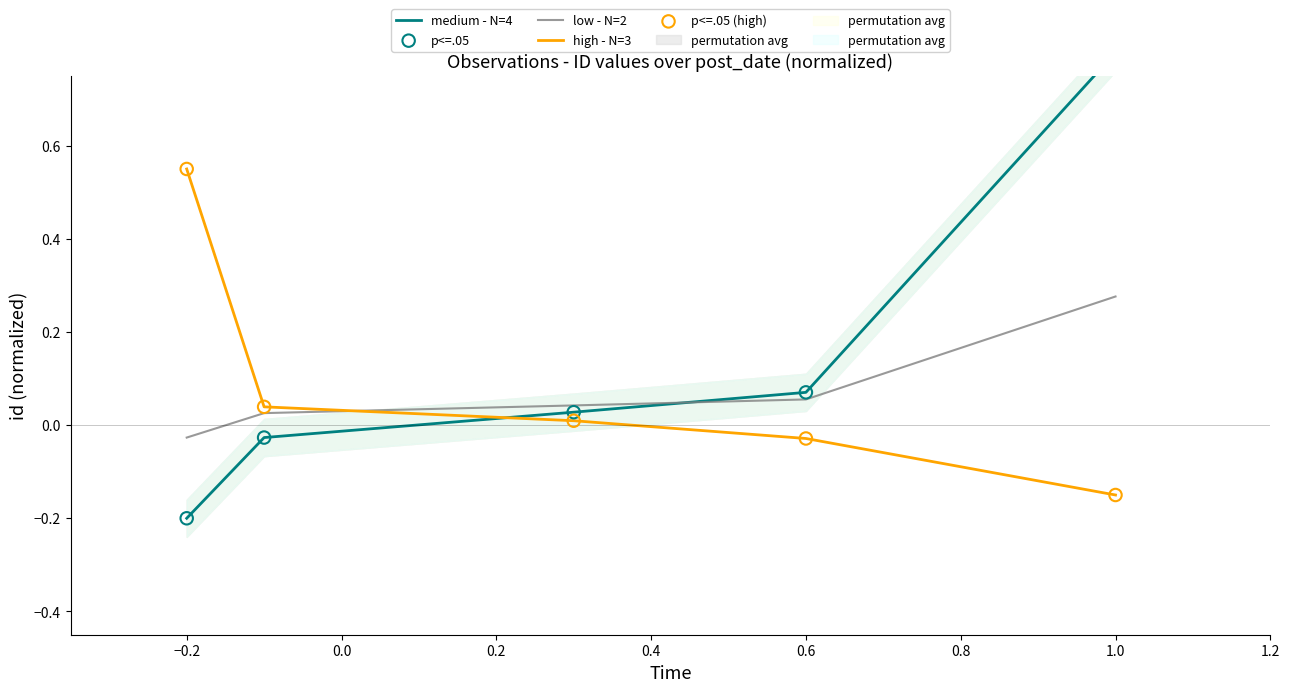

Which series has the largest total across all categories?

medium - N=4